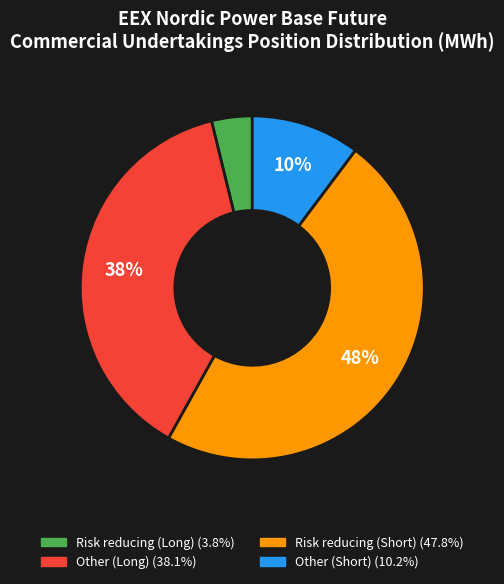

To the nearest percent, what is the average slice percentage?

25%